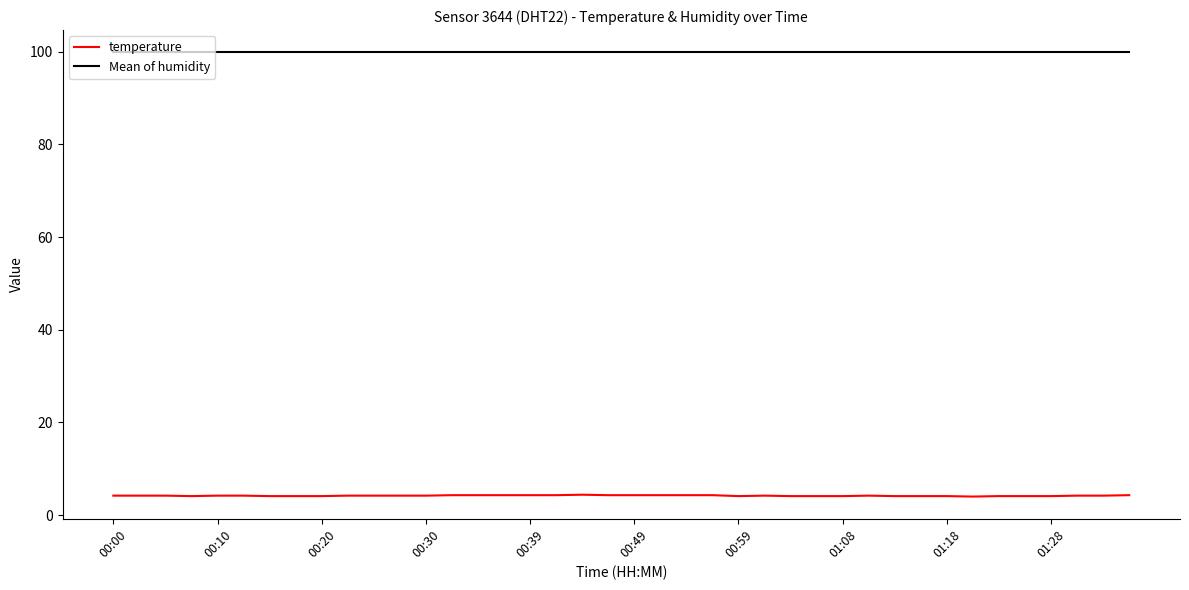

List the series in order of their overall mean, highest first.

Mean of humidity, temperature